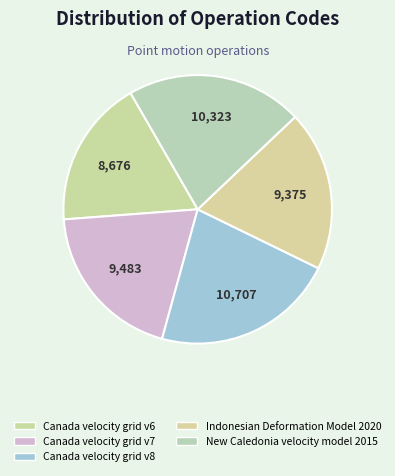

Count the number of slices in the pie.

5